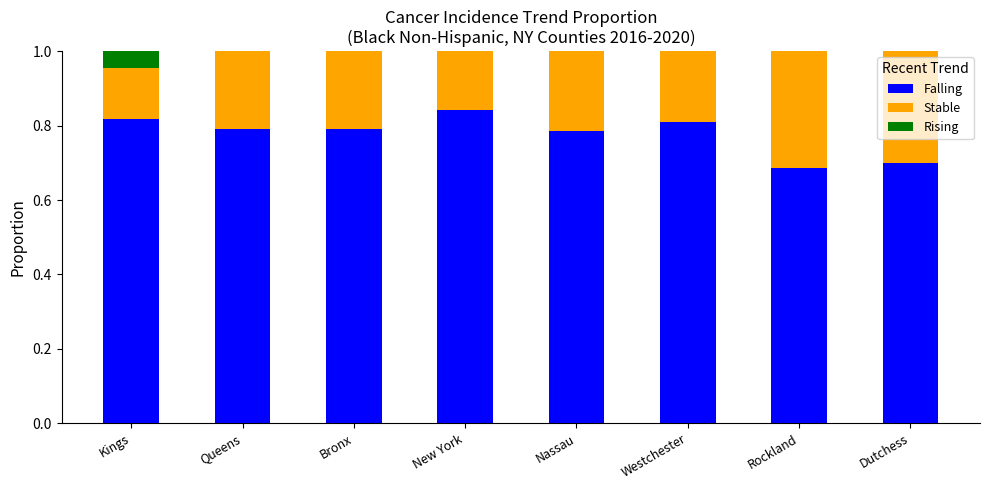

Count the number of categories in the chart.

8